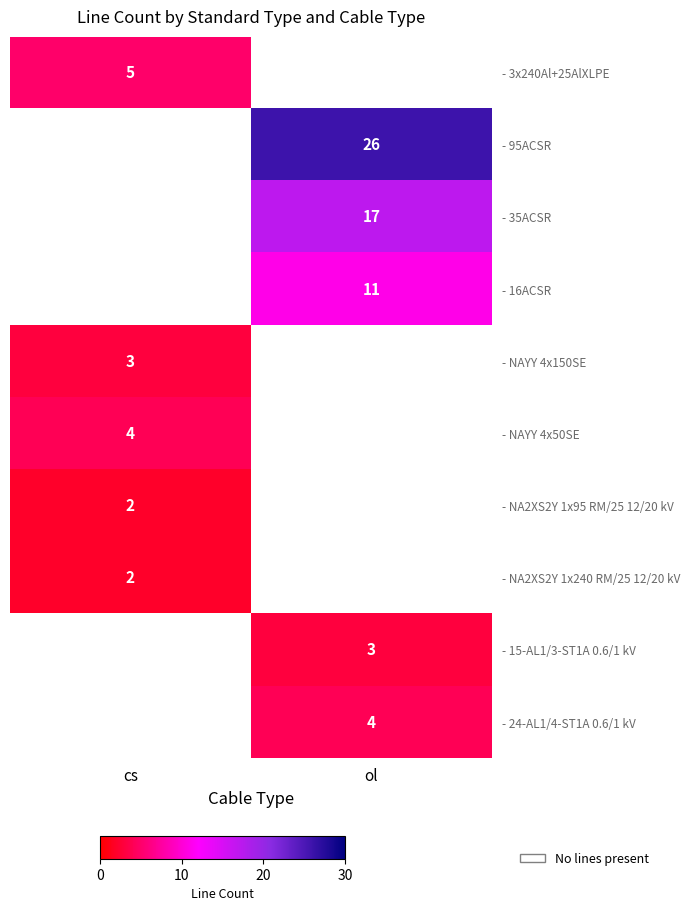

At how many categories does at least one series exceed 7?

1